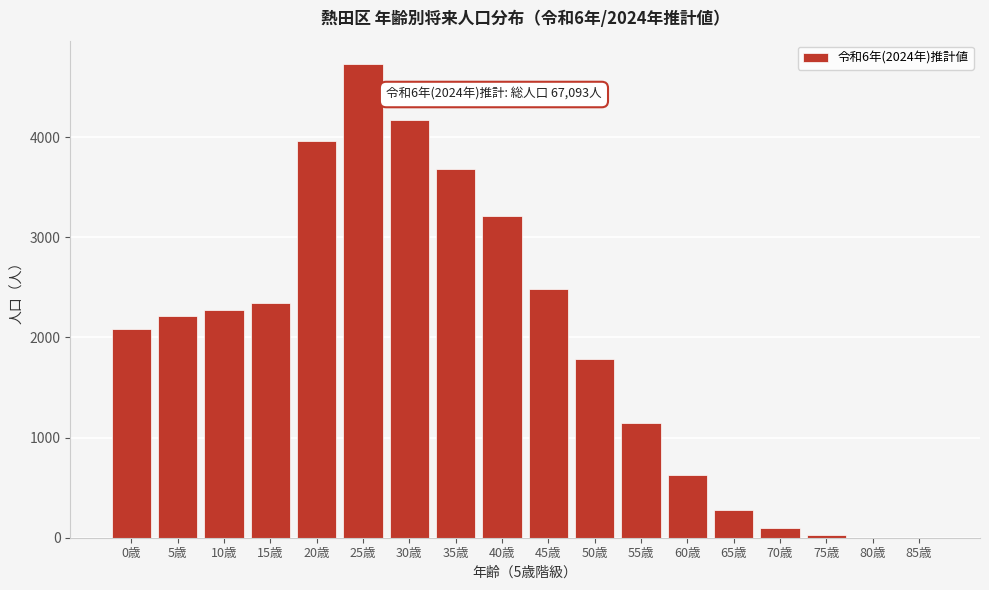

At which category does the chart reach its peak across all series?

25歳